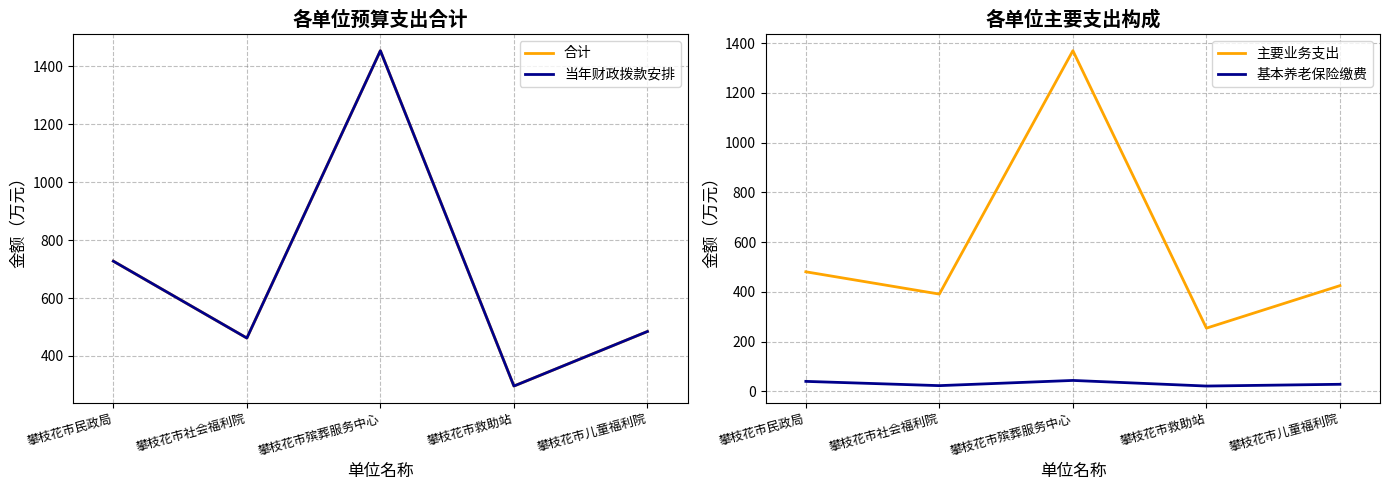

Count the number of categories in the chart.

5